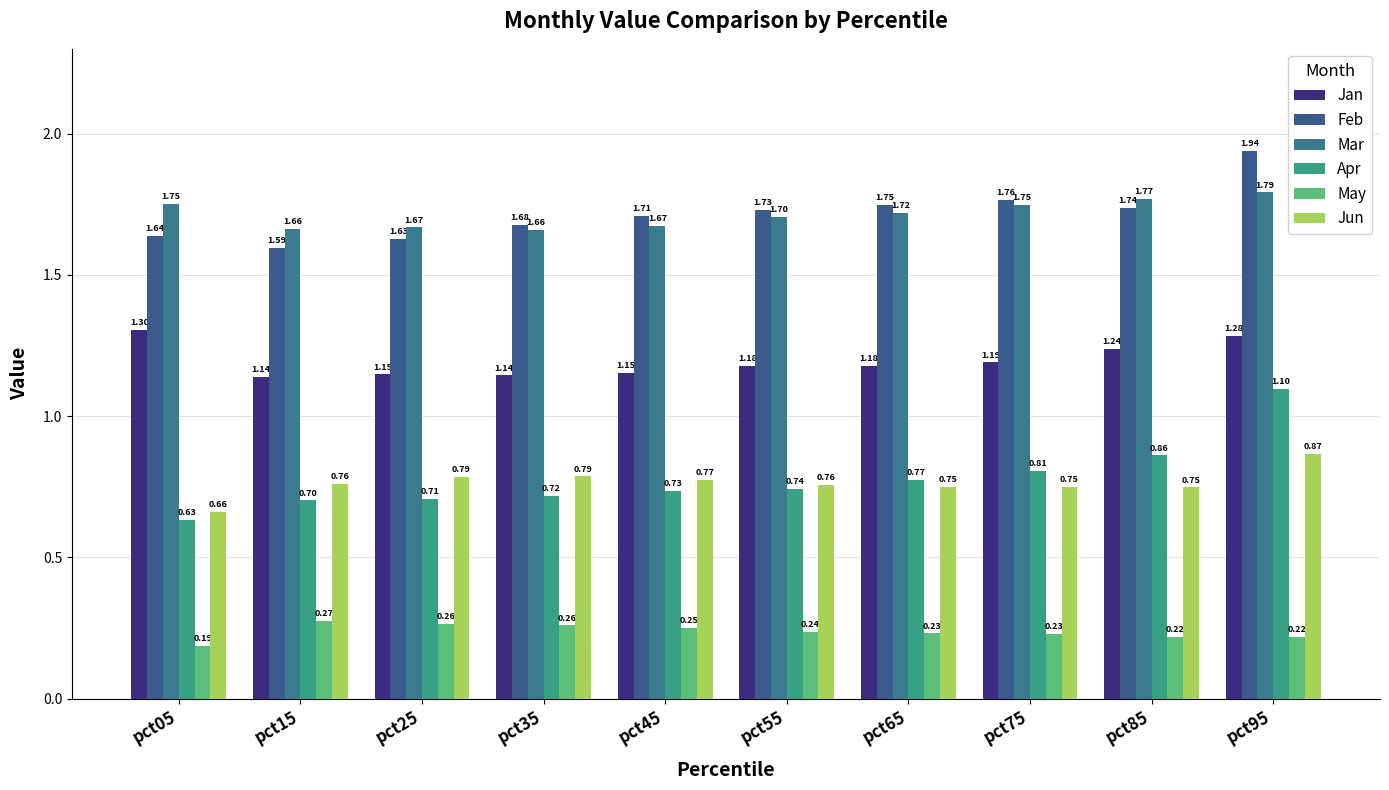

At how many categories does at least one series exceed 0?

10